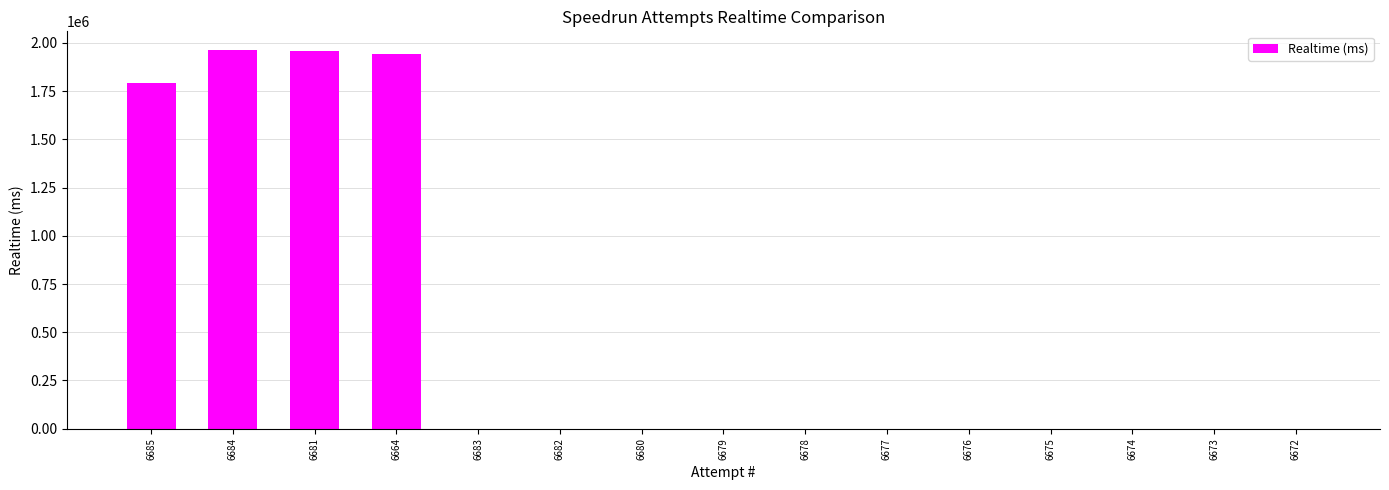

How many distinct data groups are displayed?

1